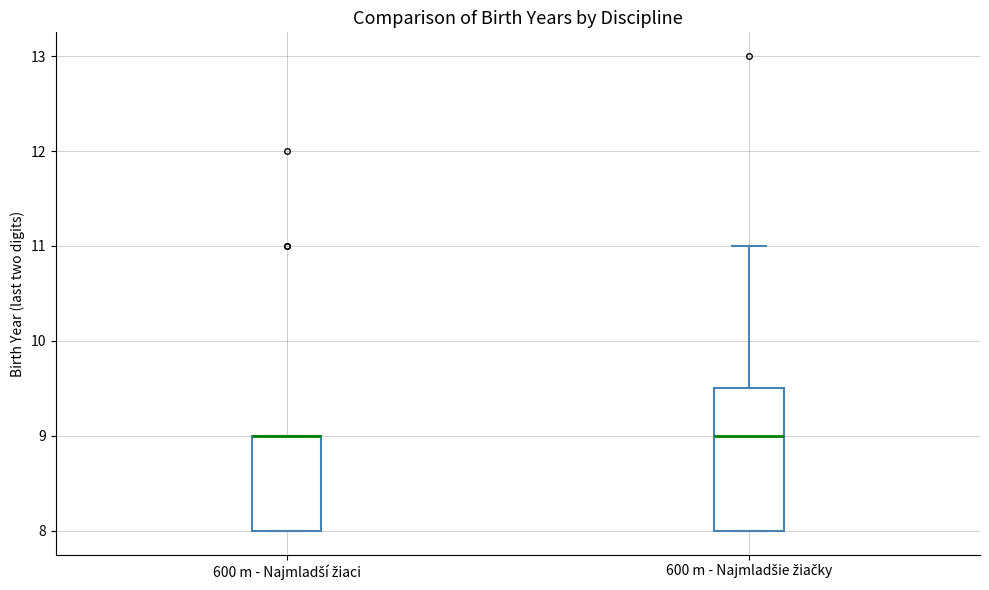

Comparing the boxes themselves (not the whiskers), which one is the tallest?

600 m - Najmladšie žiačky